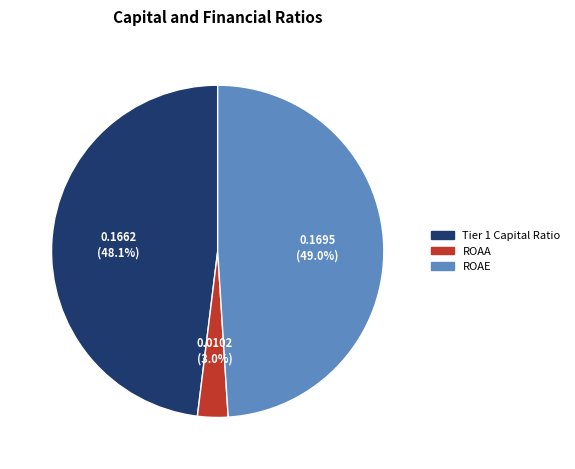

Do ROAA and ROAE together represent more than half of the pie?

Yes